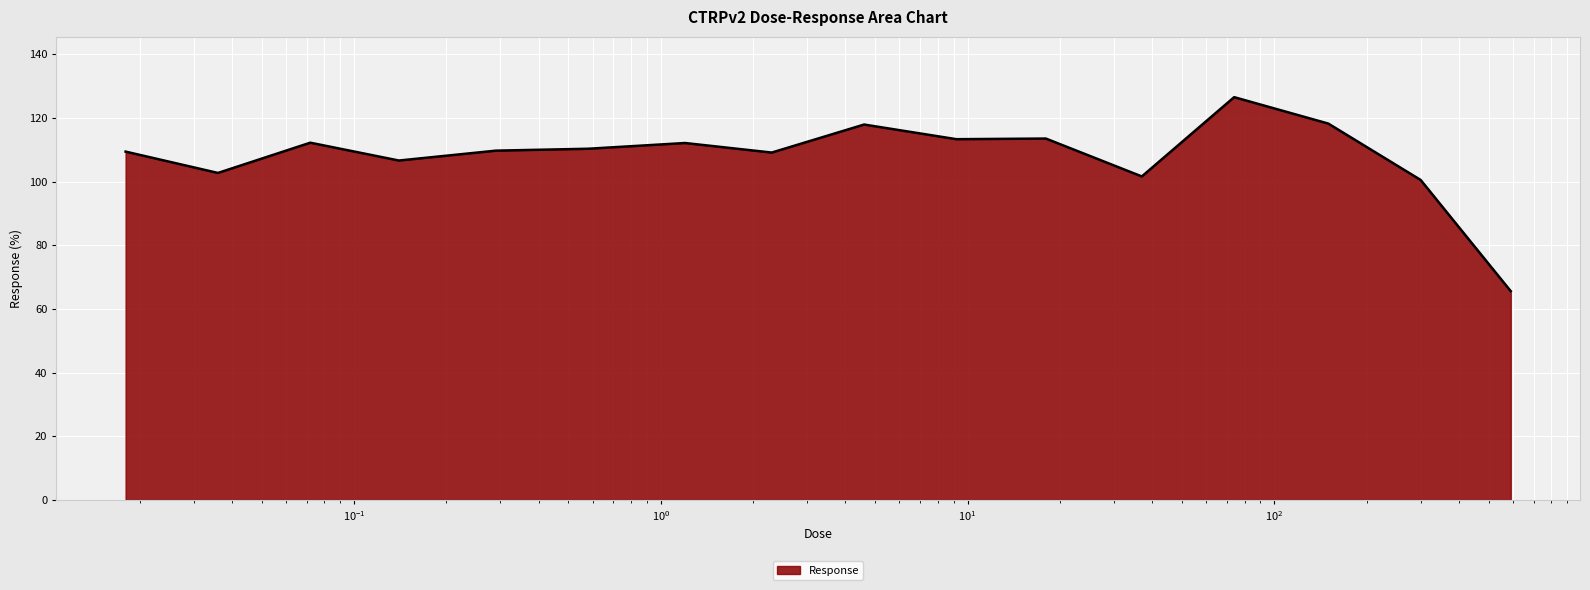

What is the difference between the maximum and minimum values?

60.9